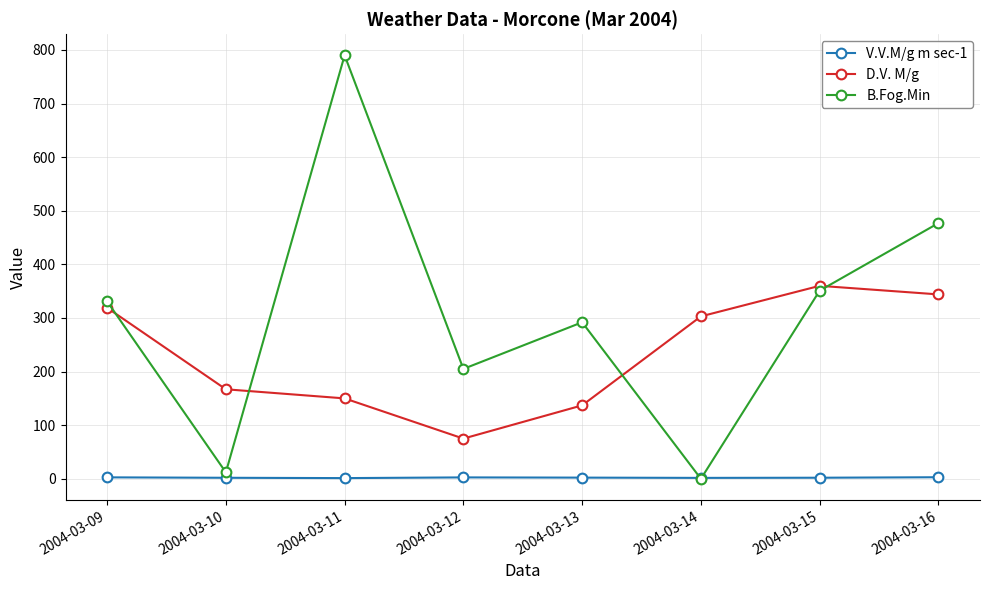

The value of D.V. M/g at 2004-03-16 is 498.3. True or false?

False